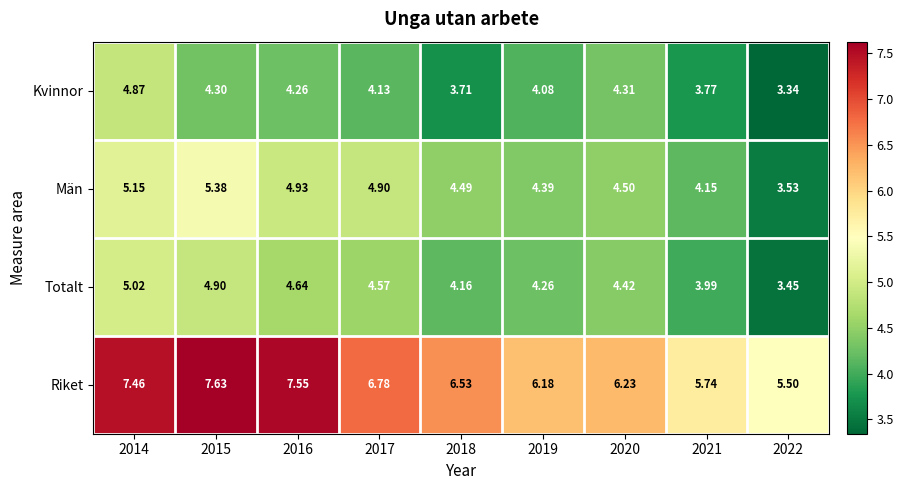

How many values in the Riket series are below 6?

2